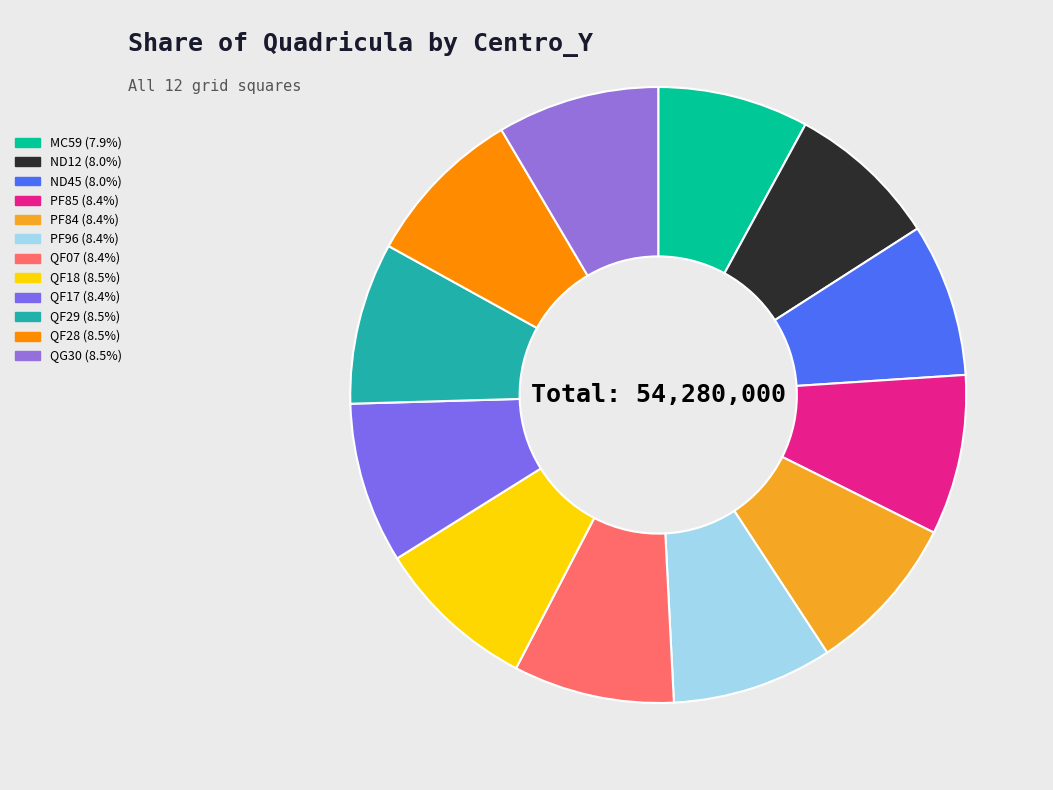

The ND12 slice represents 8% of the pie. True or false?

True